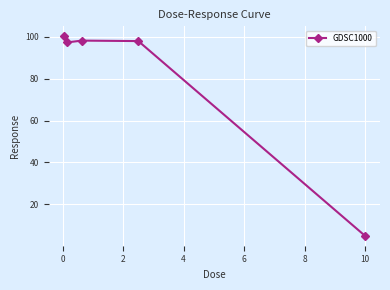

What is the difference between the maximum and second lowest values?

2.9